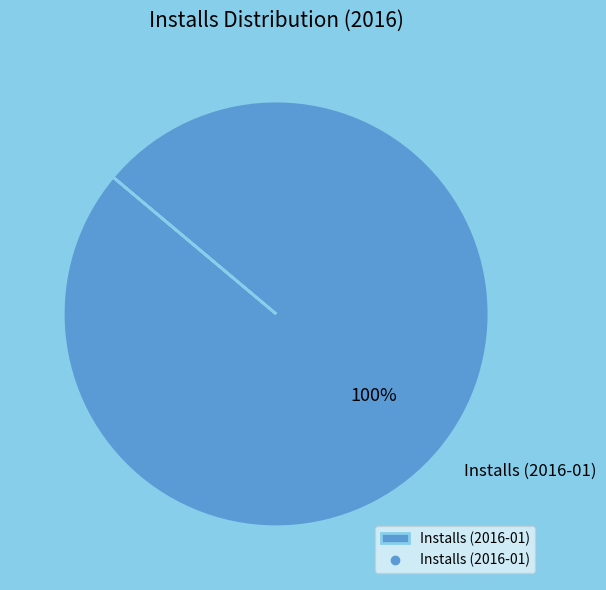

Rank the categories by value from lowest to highest.

Installs (2016-01)